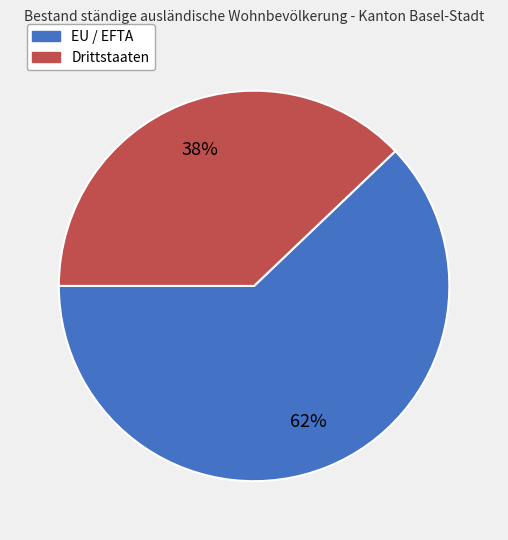

Which has a higher value, Drittstaaten or EU / EFTA?

EU / EFTA